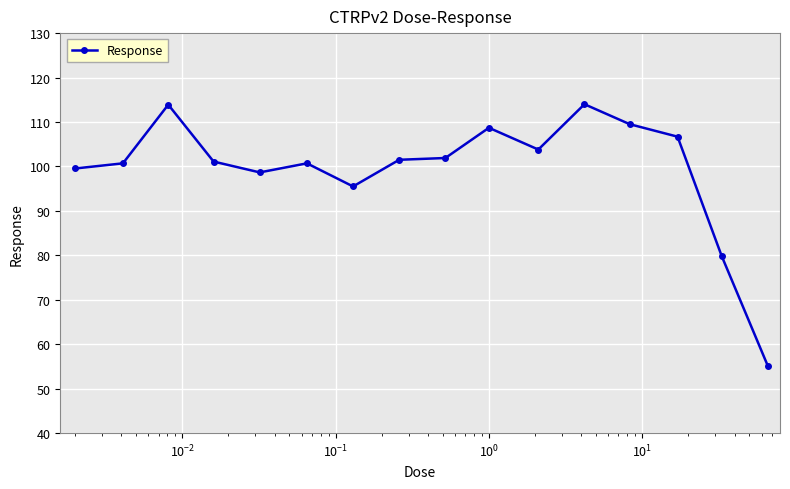

True or false: there are more than 2 points higher than both neighbors.

True